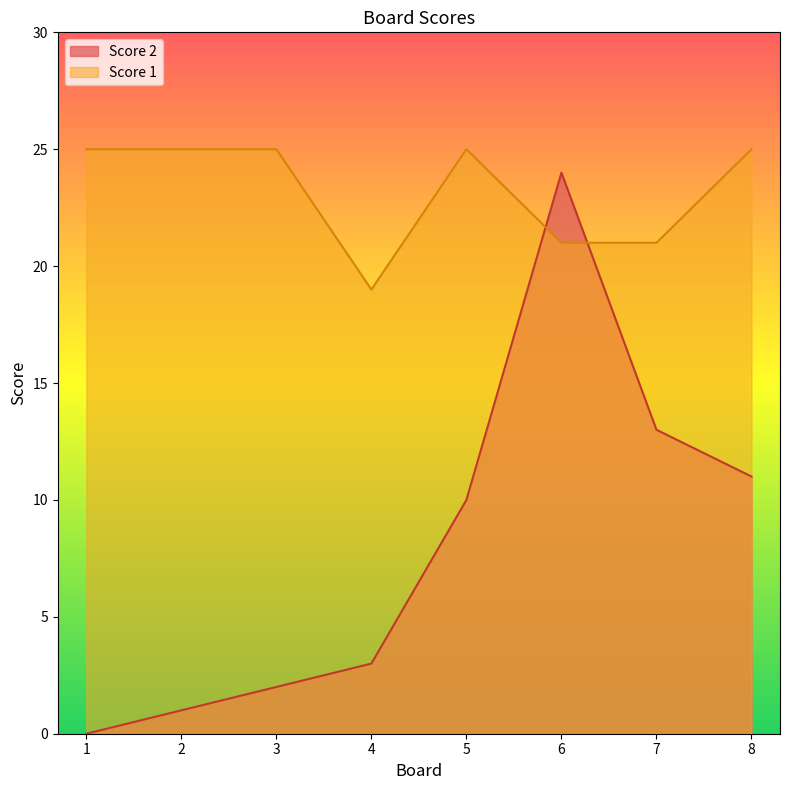

How many lines are shown in the chart?

2